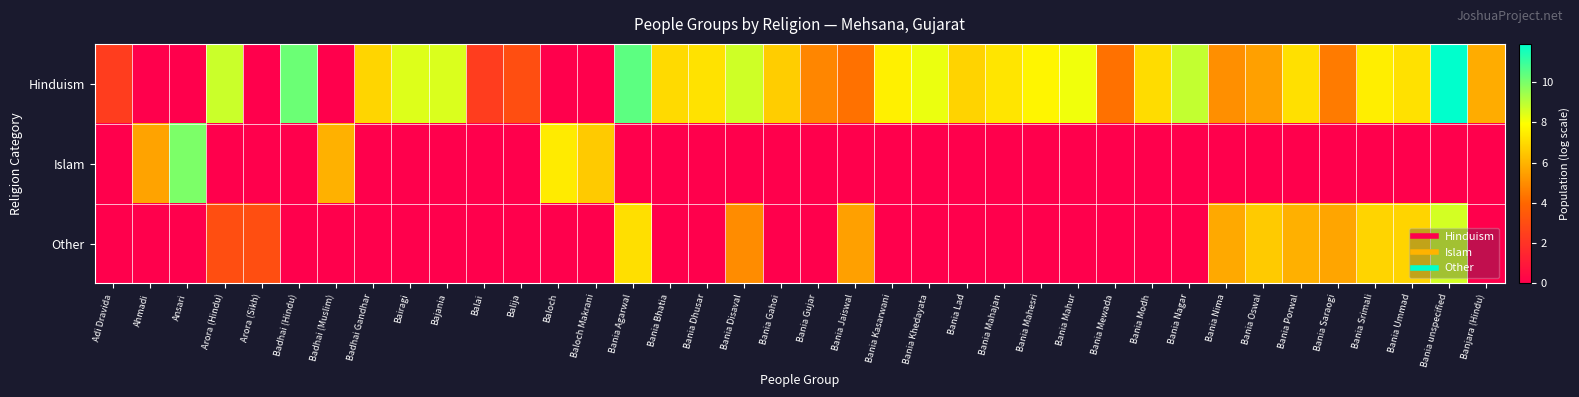

List the series in order of their overall mean, lowest first.

Islam, Other, Hinduism